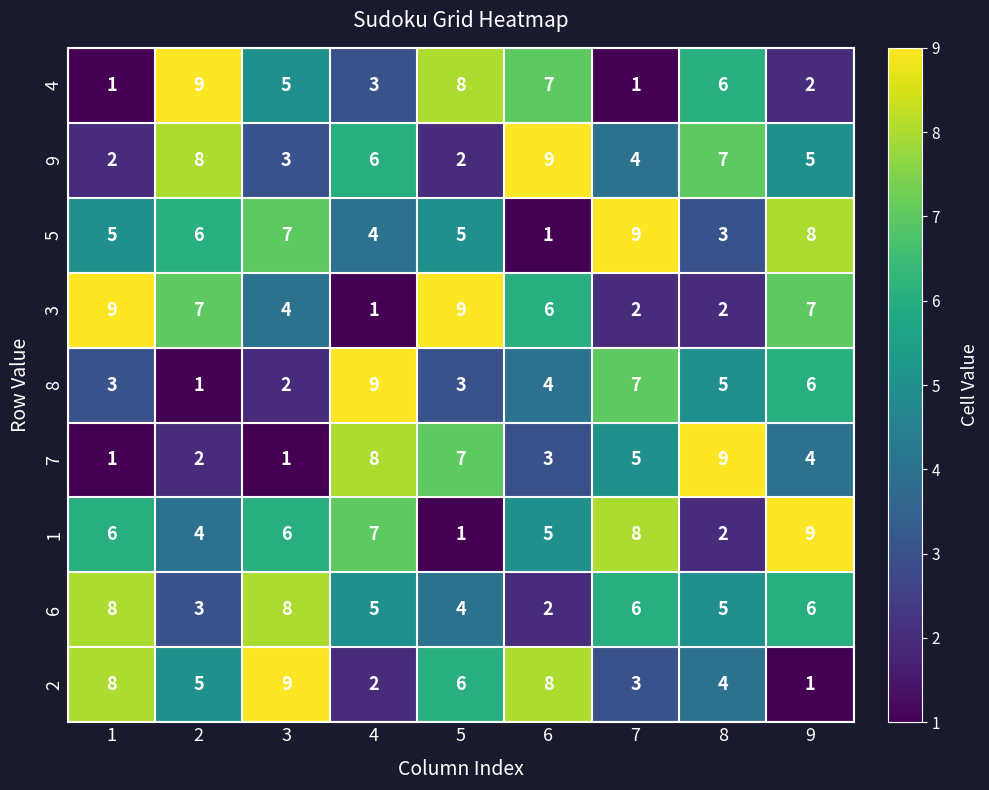

Is it true that 2 equals 5 at 6?

False